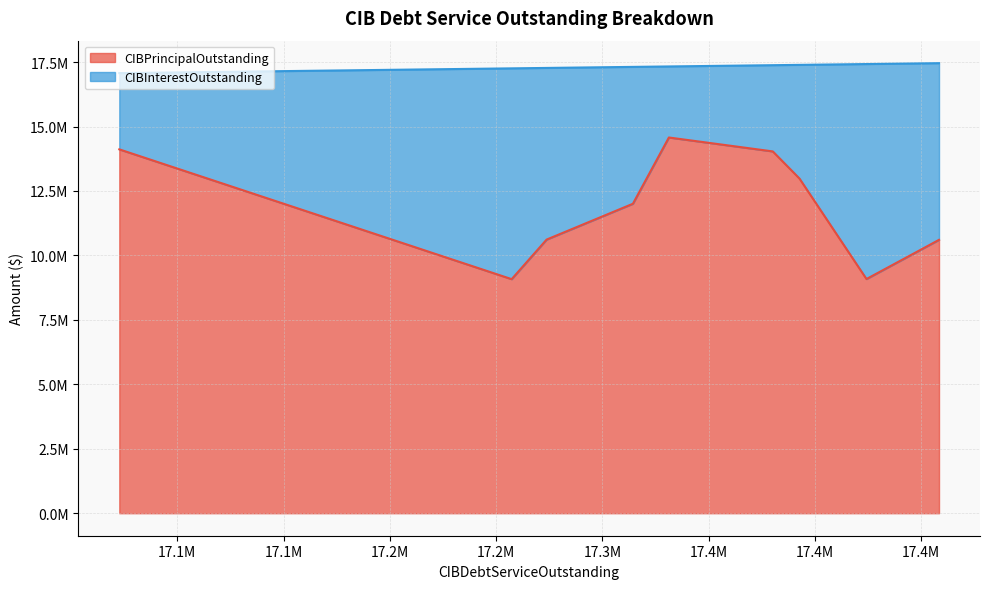

At which label does CIBInterestOutstanding first exceed 5309370?

Van Alstyne MUD 1